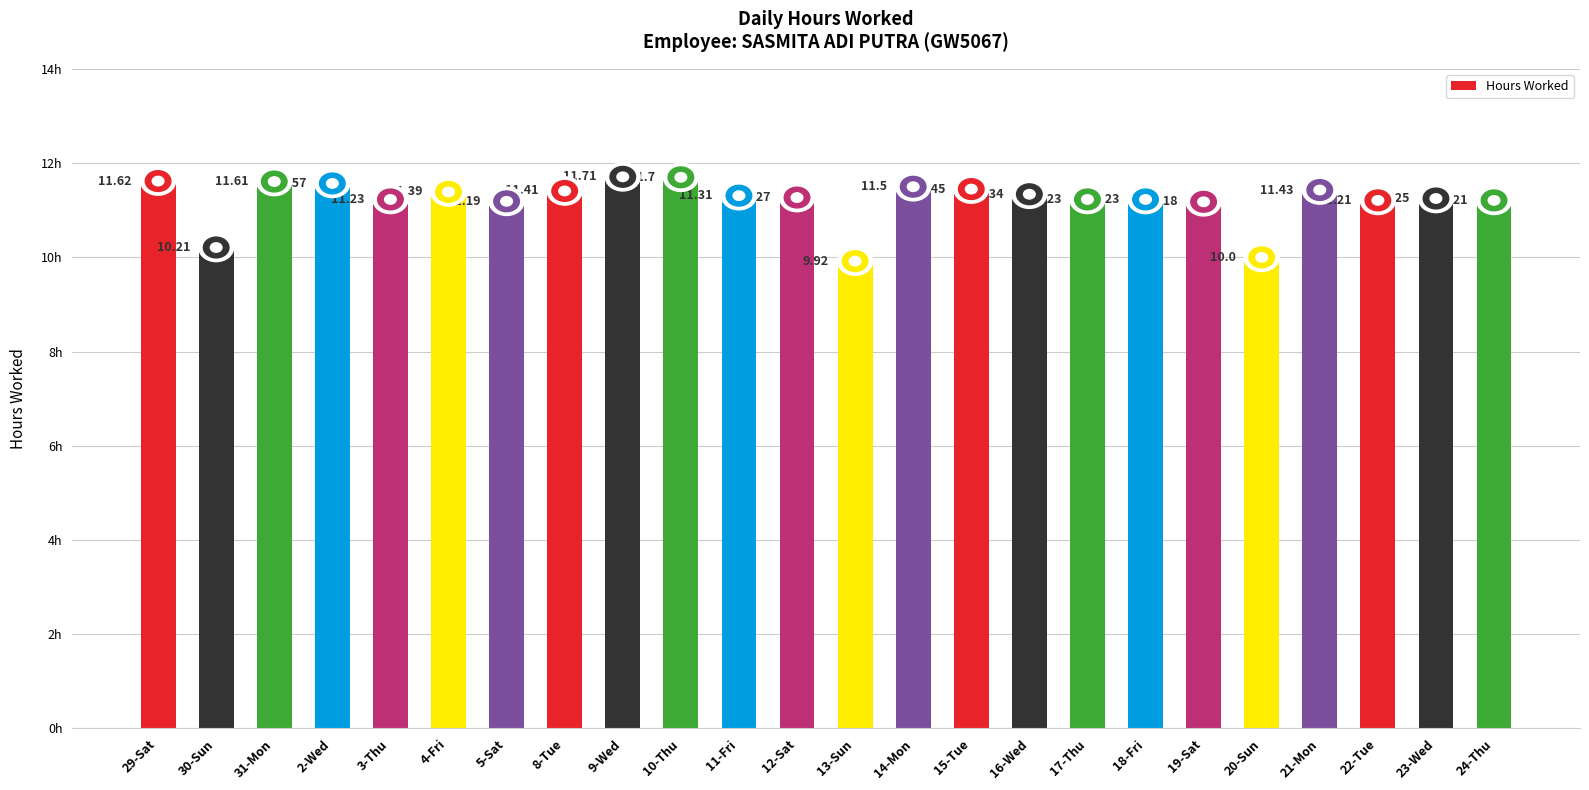

How many values exceed 11?

21